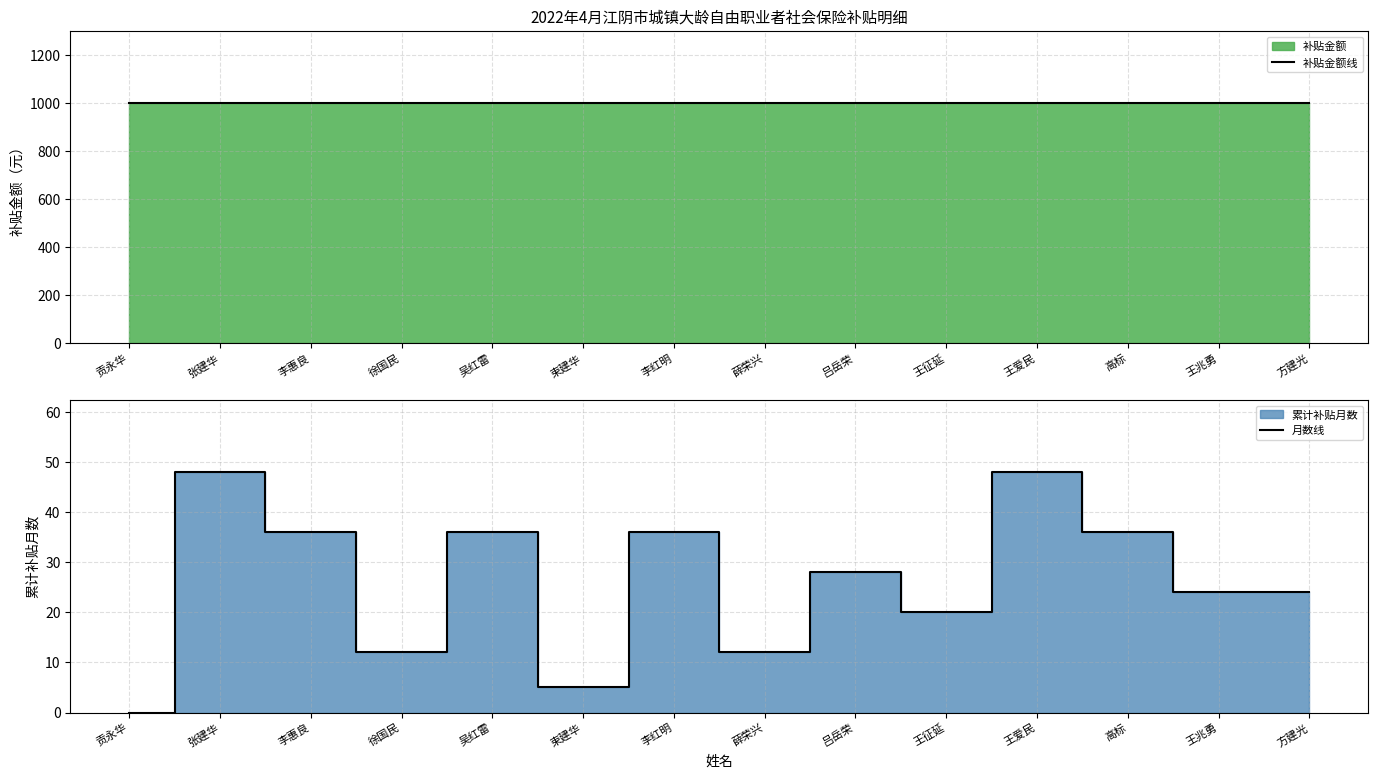

What is the total value across all series at 高标?

1036